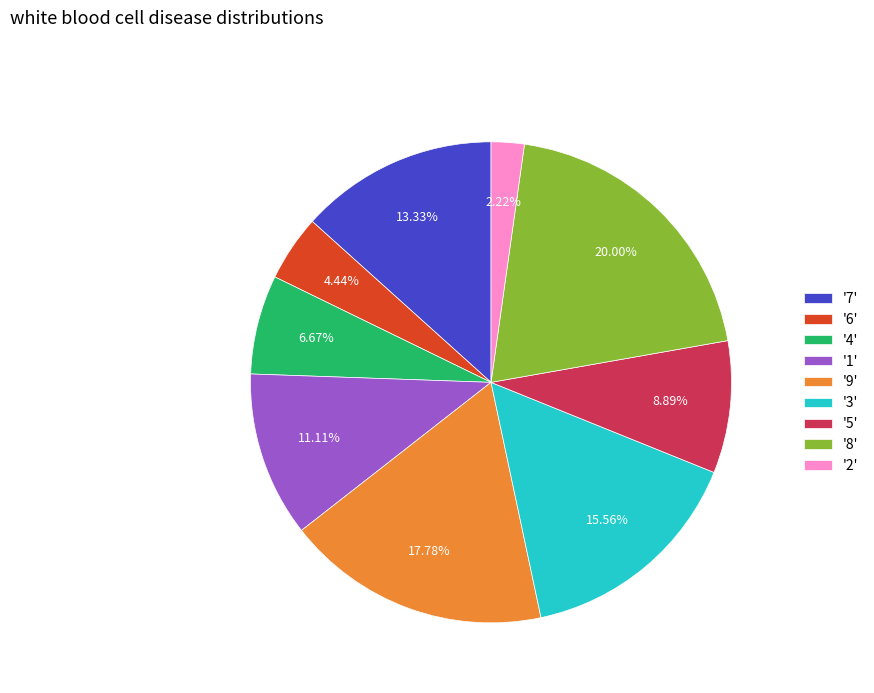

Which has a higher value, '9' or '7'?

'9'